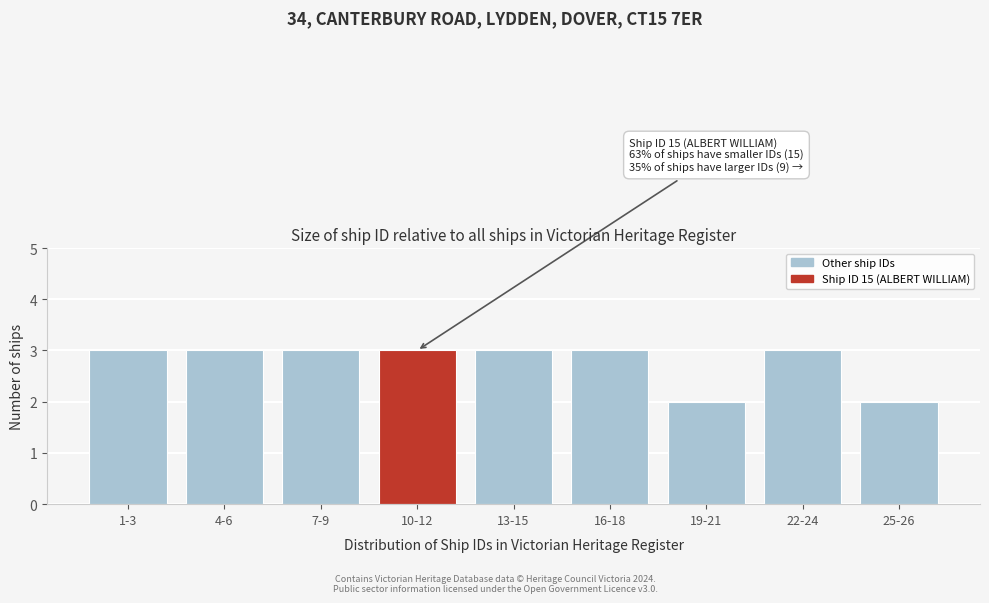

Reading left to right, transcribe all the data shown in this chart.

1-3=3	4-6=3	7-9=3	10-12=3	13-15=3	16-18=3	19-21=2	22-24=3	25-26=2